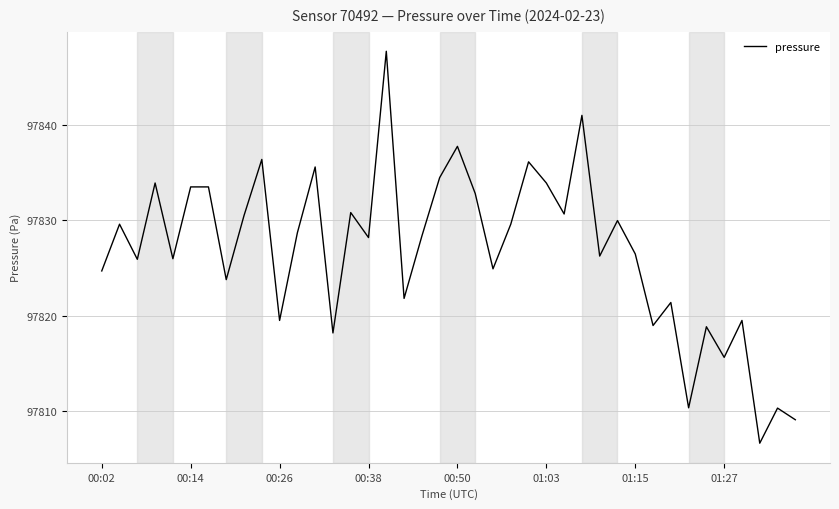

How many values are below 97828?

19